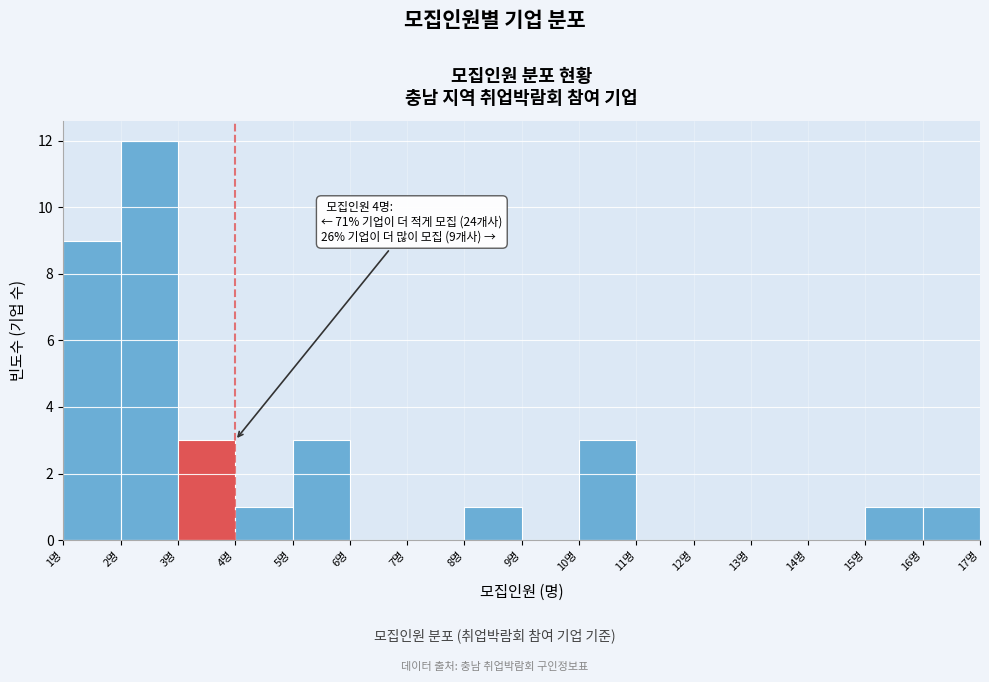

Over which range of the x-axis is the bar tallest?

2 to 3